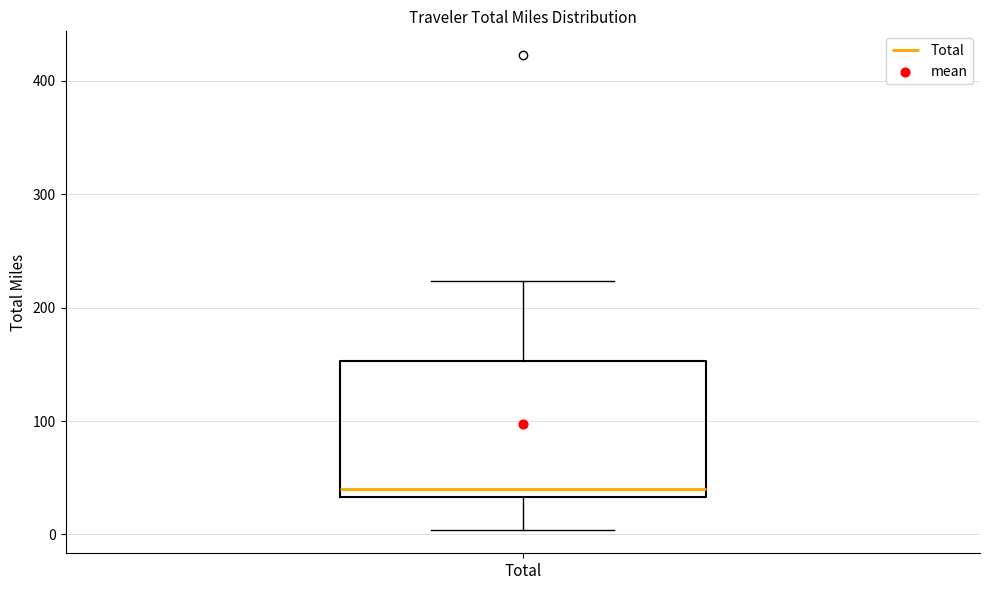

Where does the upper whisker of the box for Total end on the y-axis? The values are not printed on the chart, so give them approximately, as read against the axis.

220